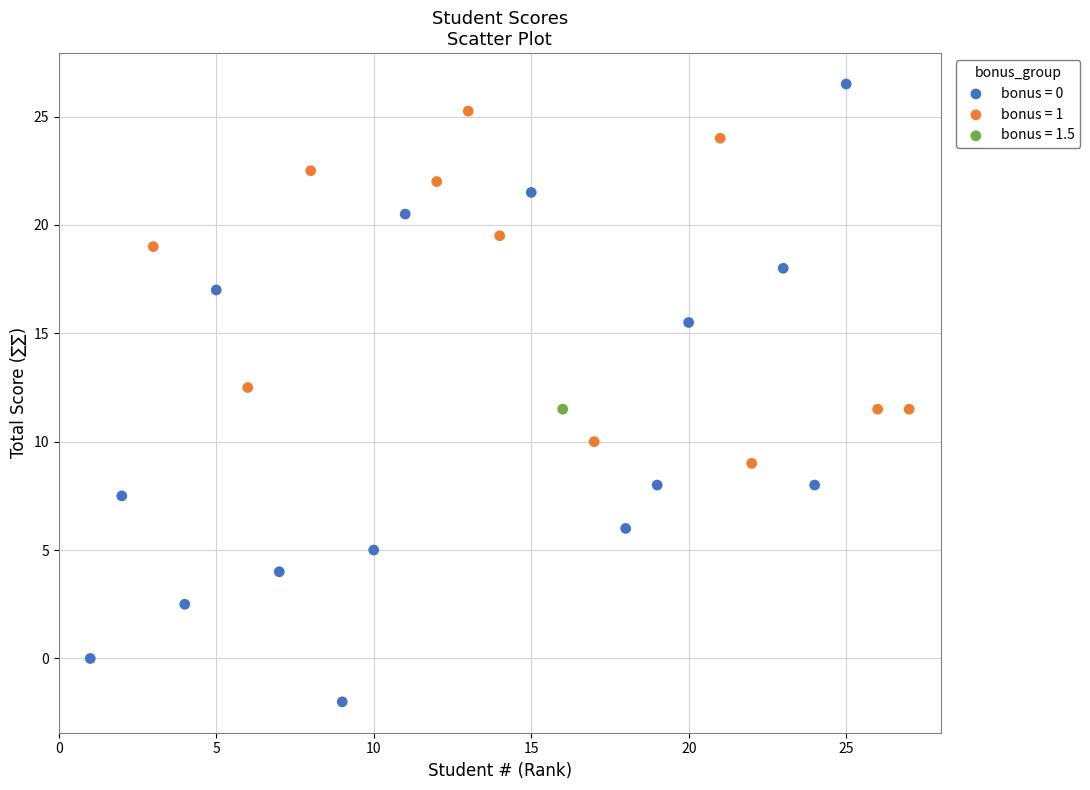

What are all the series names shown in the legend?

bonus = 0, bonus = 1, bonus = 1.5